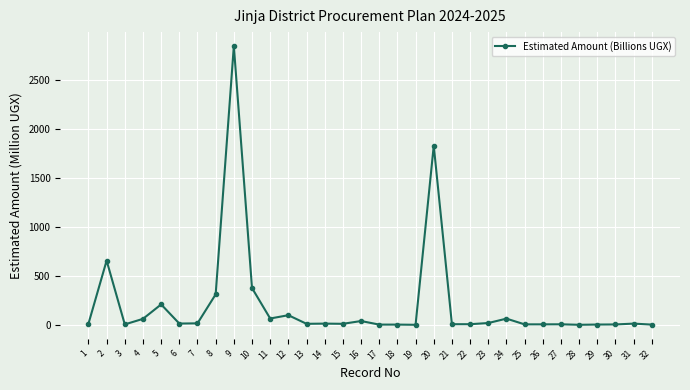

What is the difference between the second highest and second lowest values?

1824.6